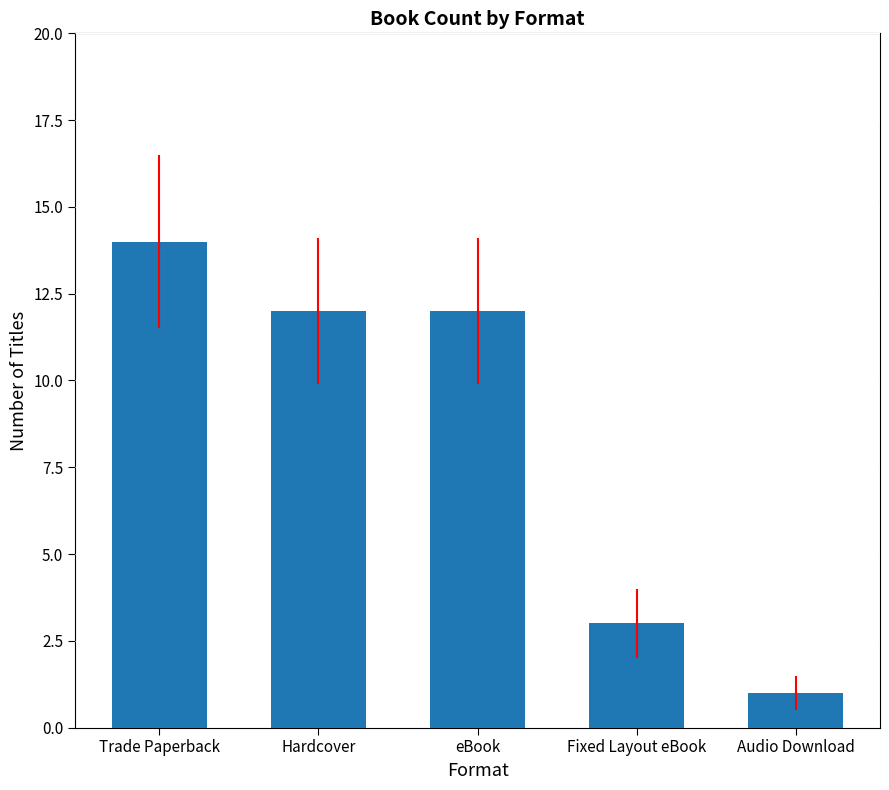

Reading left to right, transcribe all the data shown in this chart.

Trade Paperback=14	Hardcover=12	eBook=12	Fixed Layout eBook=3	Audio Download=1